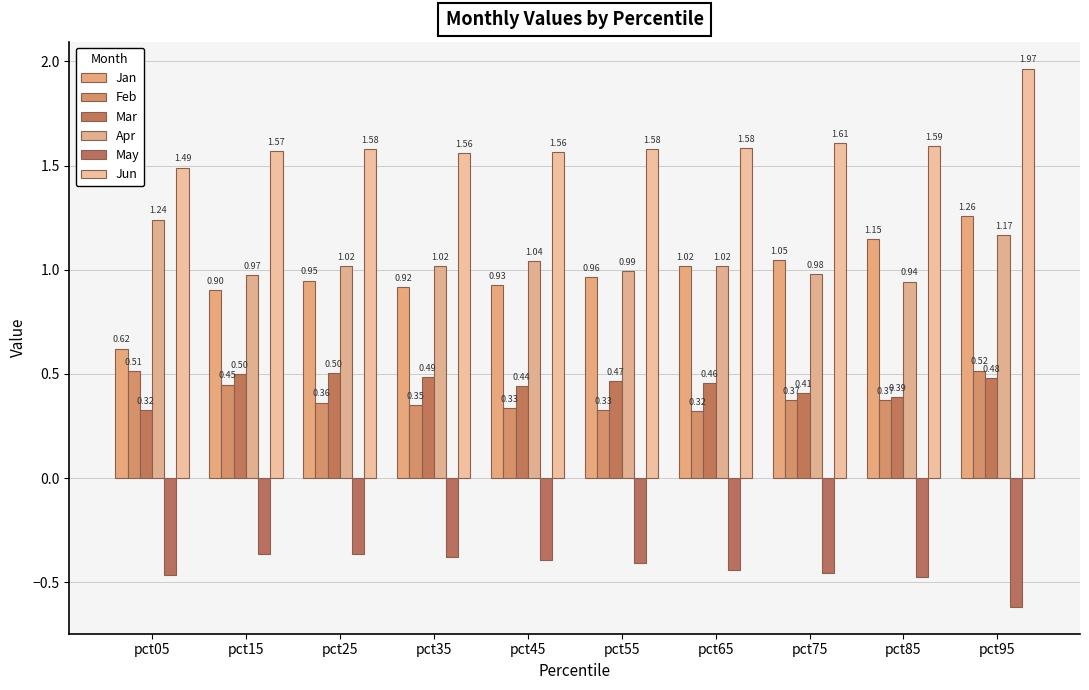

Which has a higher value, pct05 or pct25?

pct25